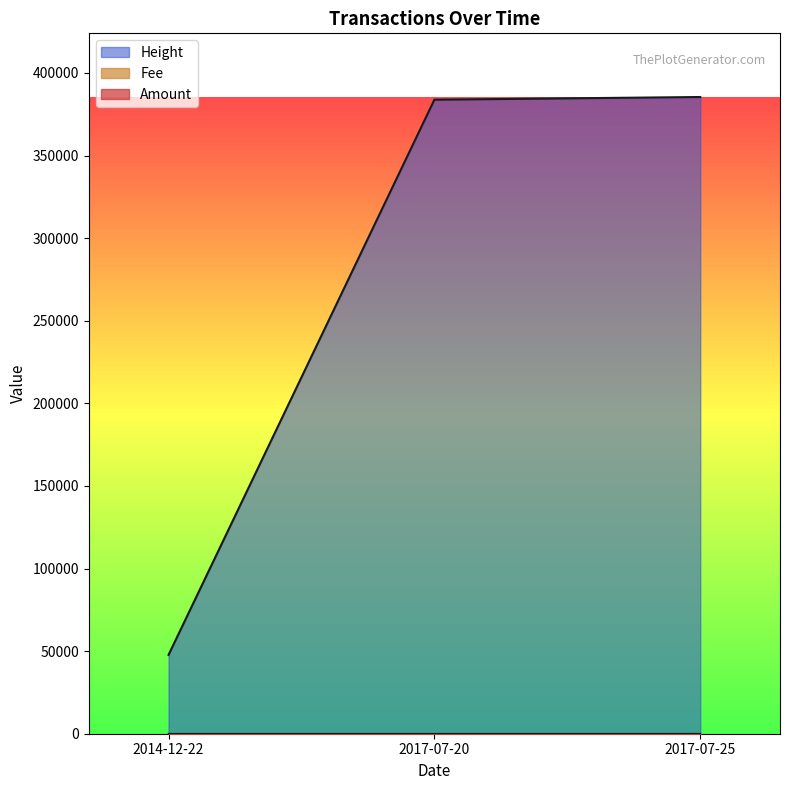

How many lines are shown in the chart?

3